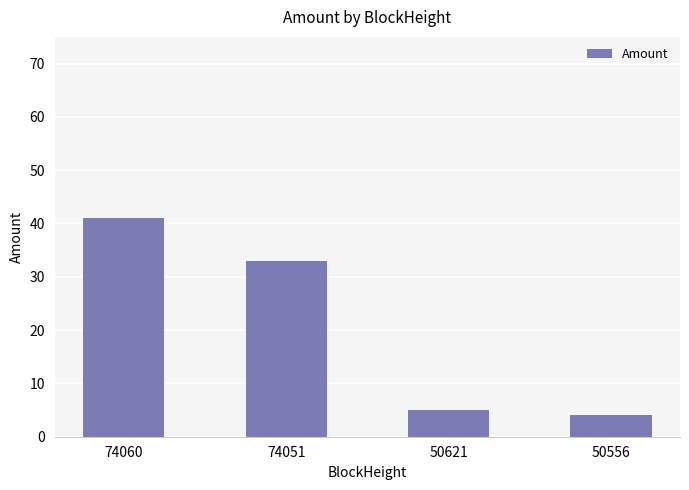

Is it true that the value at 74060 is 13.0?

False